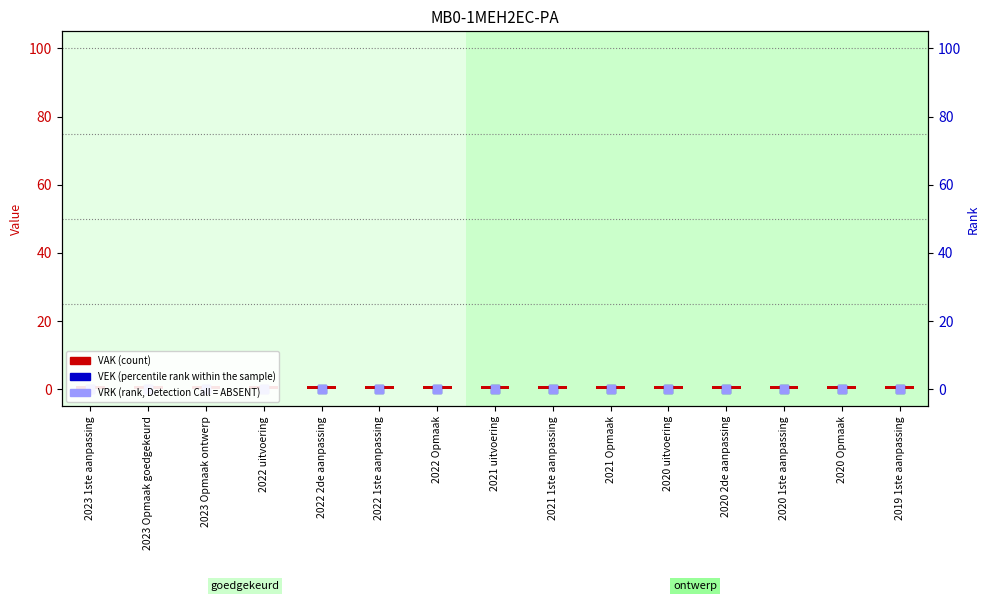

At which category is the sum across all series the highest?

2023 1ste aanpassing